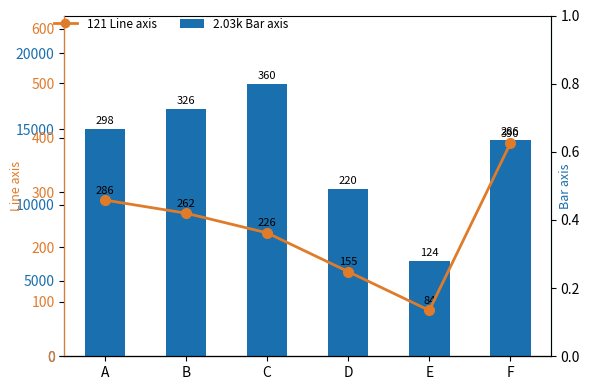

Count the number of categories in the chart.

6